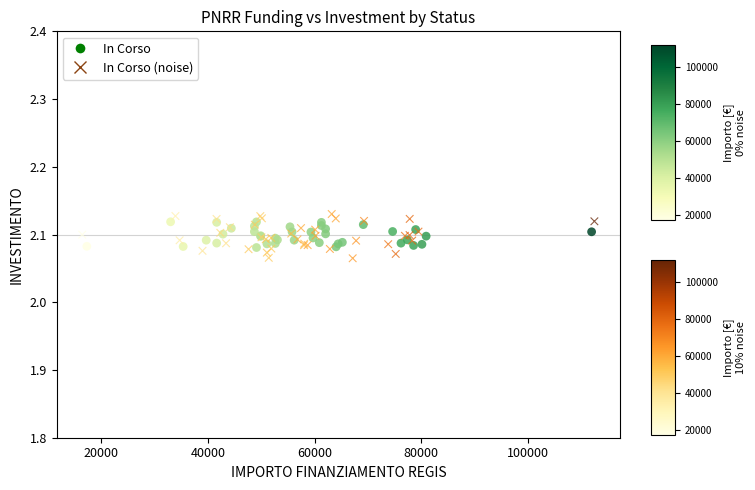

Which series reaches the maximum Y coordinate?

In Corso (noise)